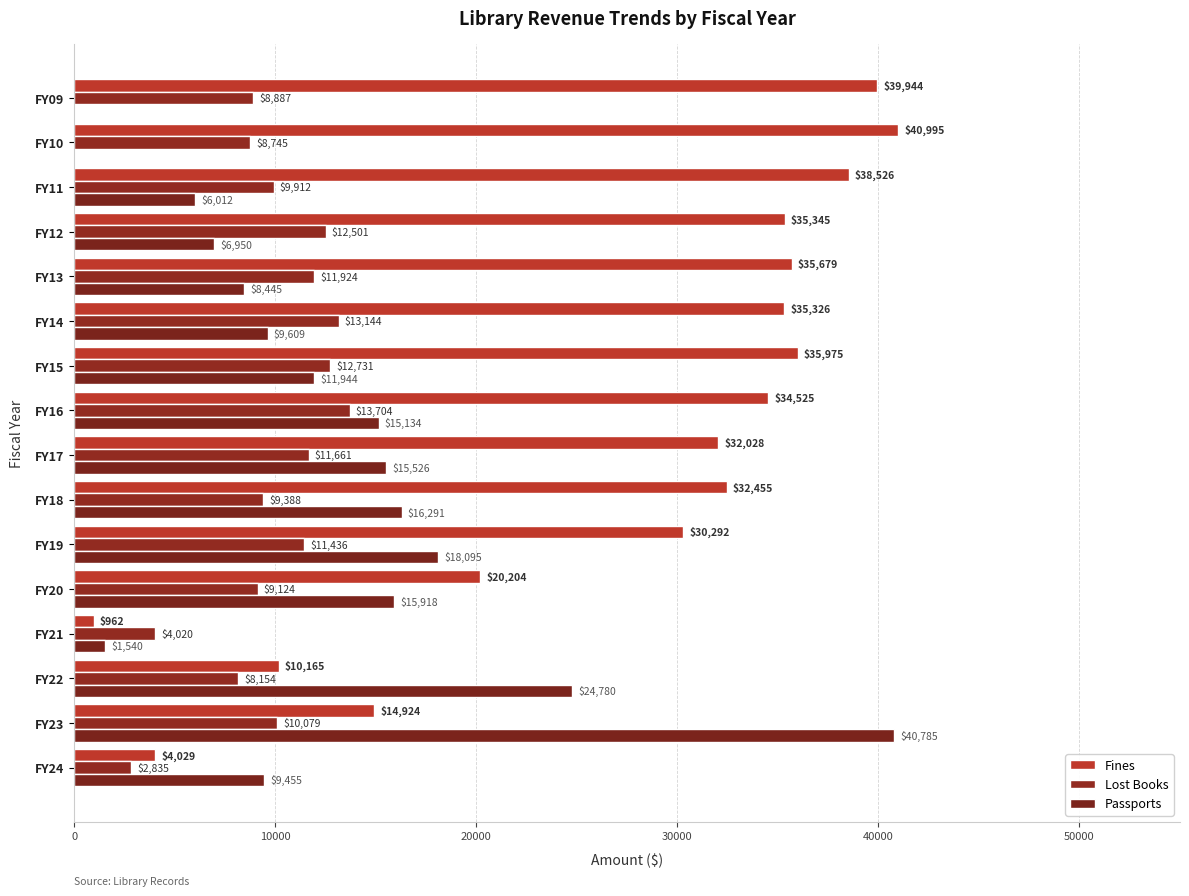

Rank the series by their maximum value, from lowest to highest.

Lost Books, Passports, Fines